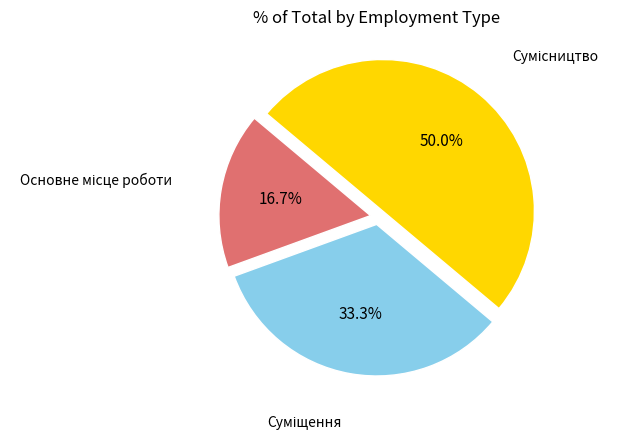

Is there a majority slice in this chart?

No